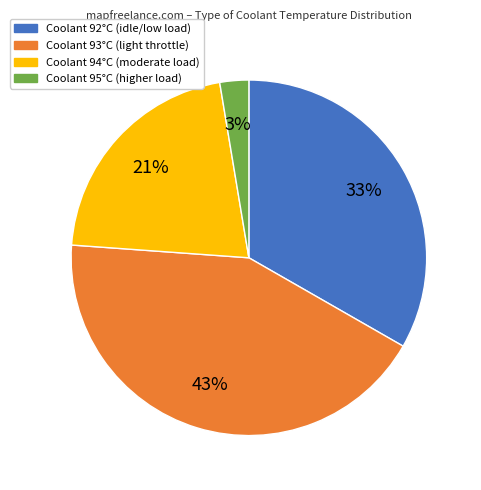

Rank the categories by value from lowest to highest.

Coolant 95°C (higher load), Coolant 94°C (moderate load), Coolant 92°C (idle/low load), Coolant 93°C (light throttle)